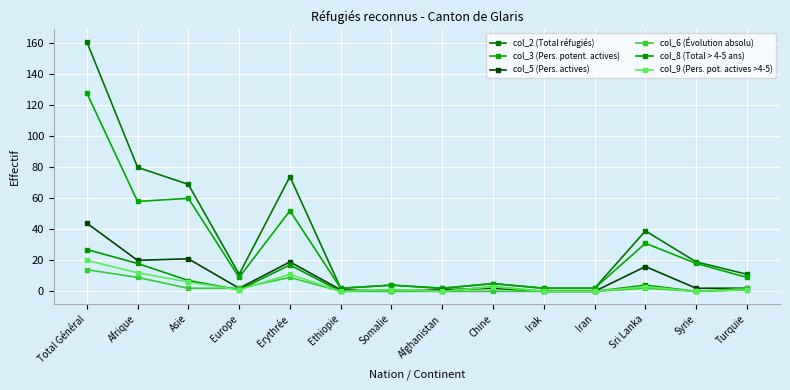

True or false: col_8 (Total > 4-5 ans) and col_9 (Pers. pot. actives >4-5) cross at least once.

False